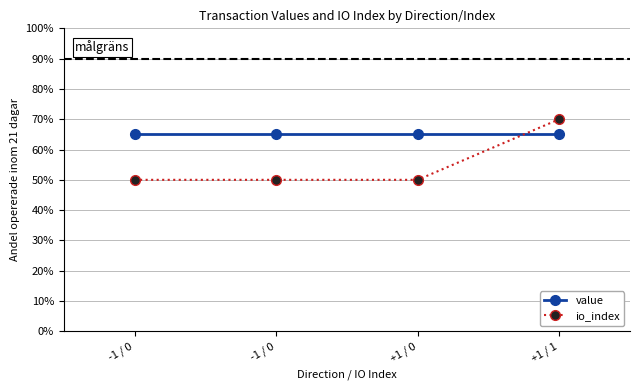

What value does the value series have at -1 / 0?

65